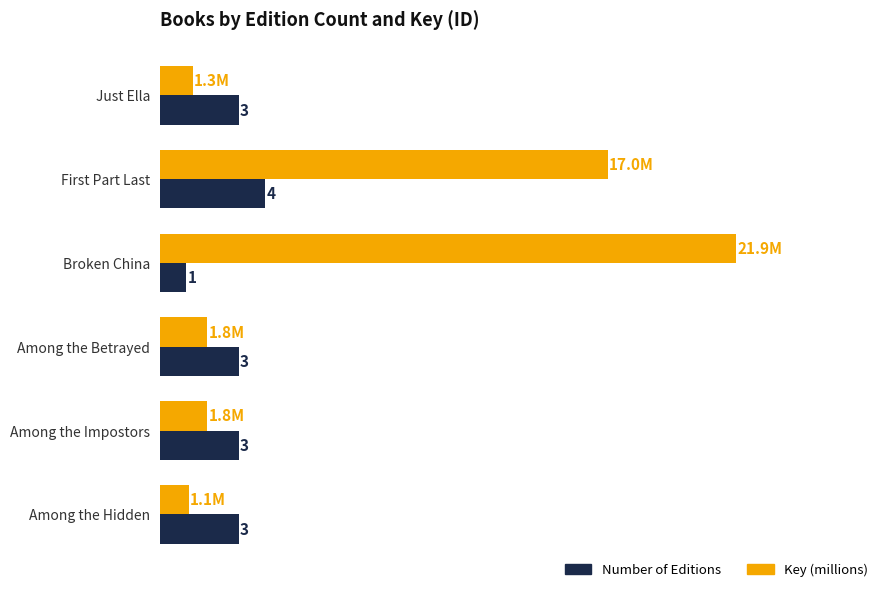

Which series has the largest total across all categories?

Key (millions)